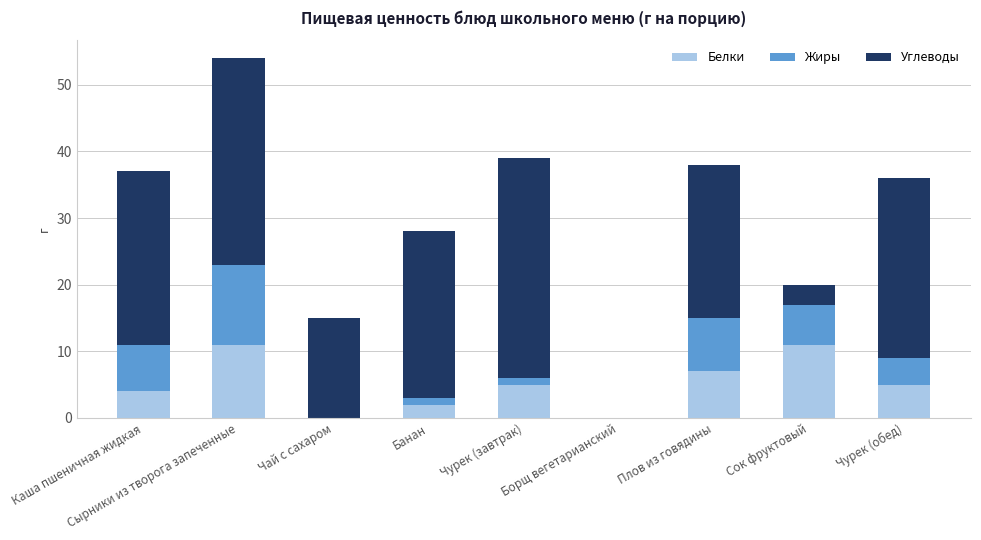

What is the maximum value for Белки?

11